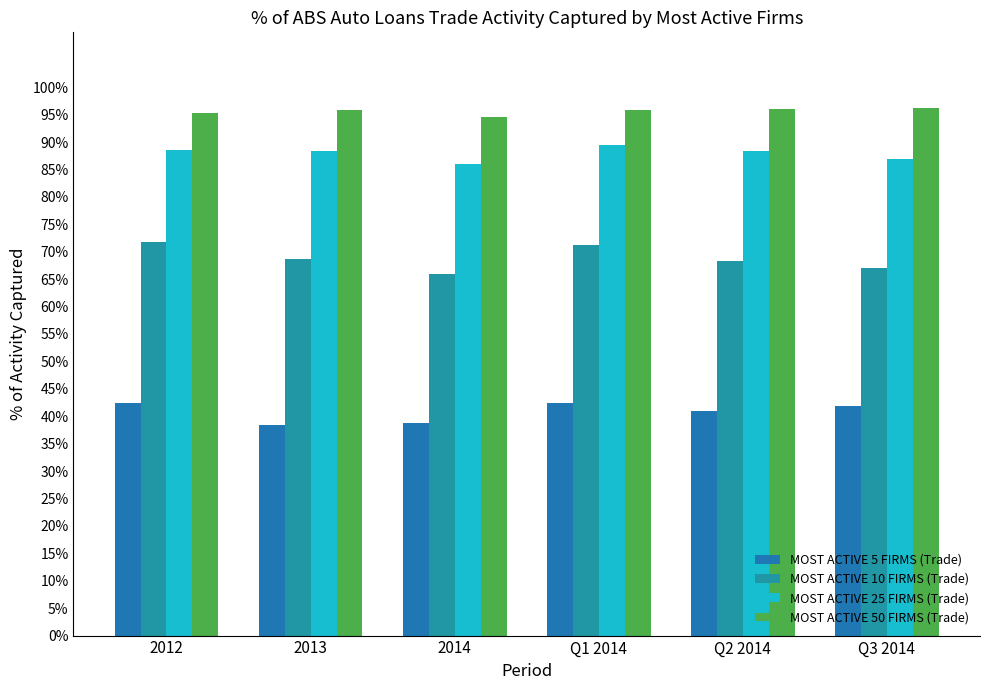

What is the label of the 4th bar from the right?

2014